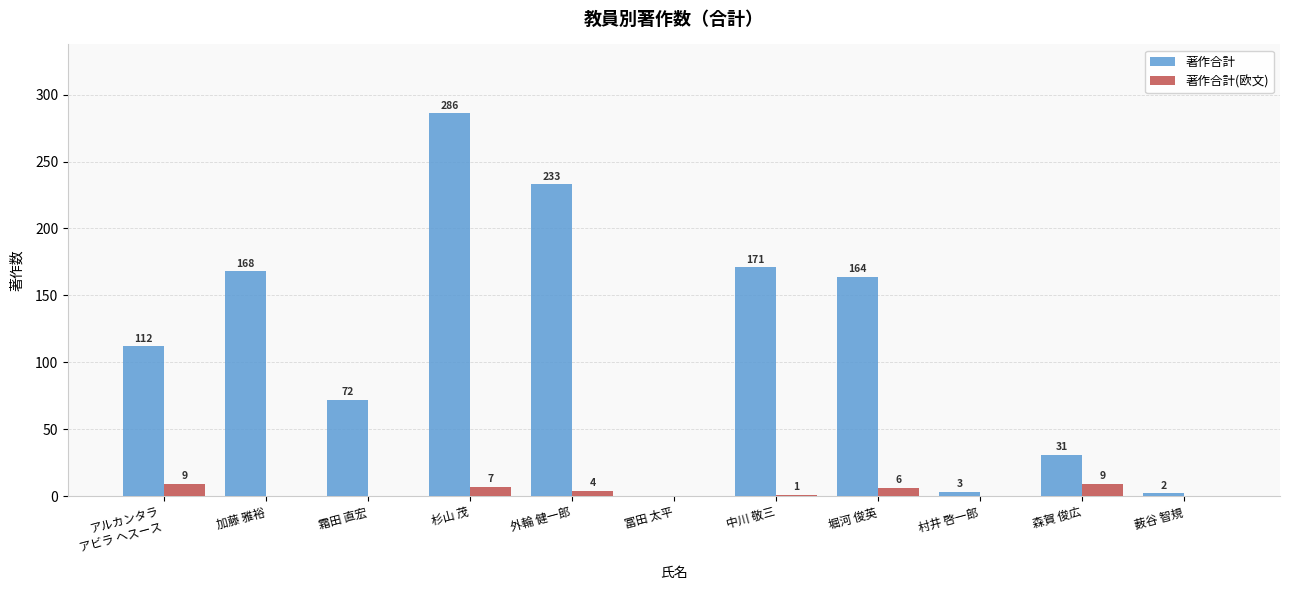

Where does the 著作合計(欧文) series first go above 1?

アルカンタラ
アビラ ヘスース